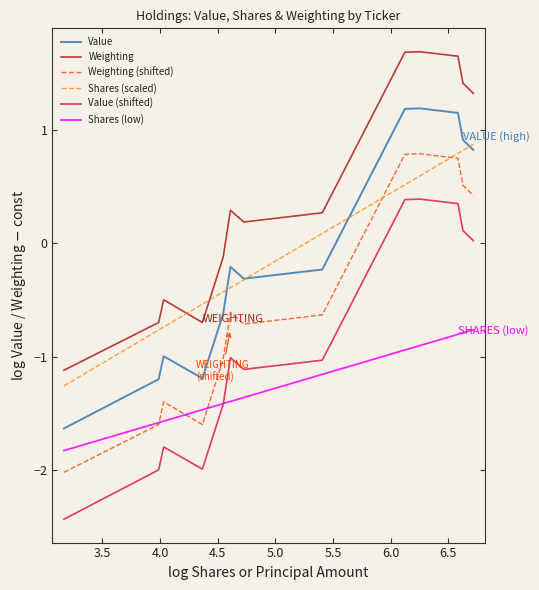

What is the average value of the Shares (low) series?

-1.2